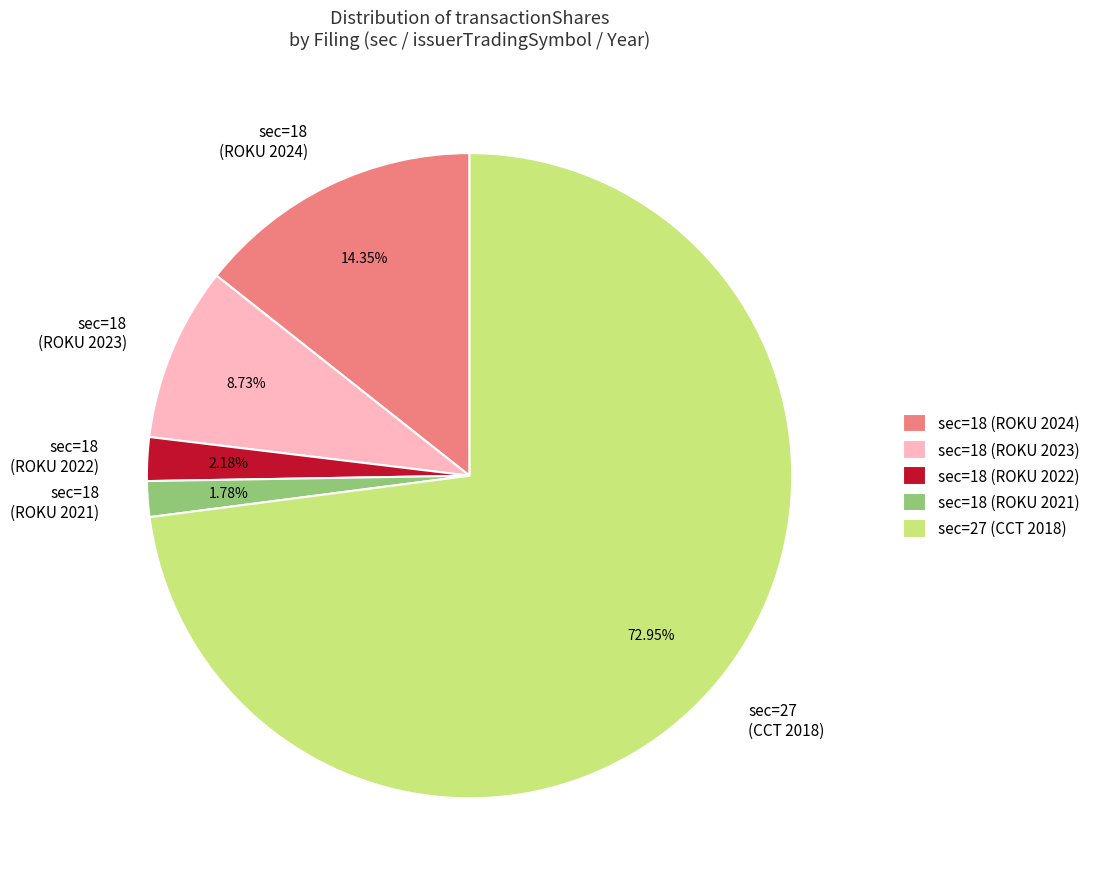

Which category has the biggest portion of the pie?

sec=27 (CCT 2018)